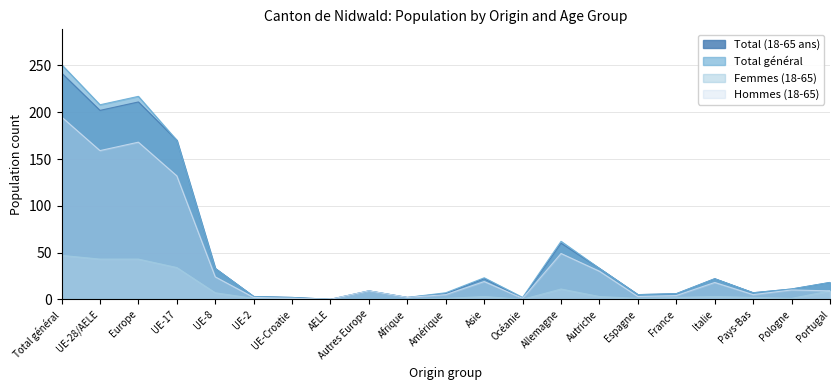

True or false: Hommes (18-65) has a value of 3 at Afrique.

False